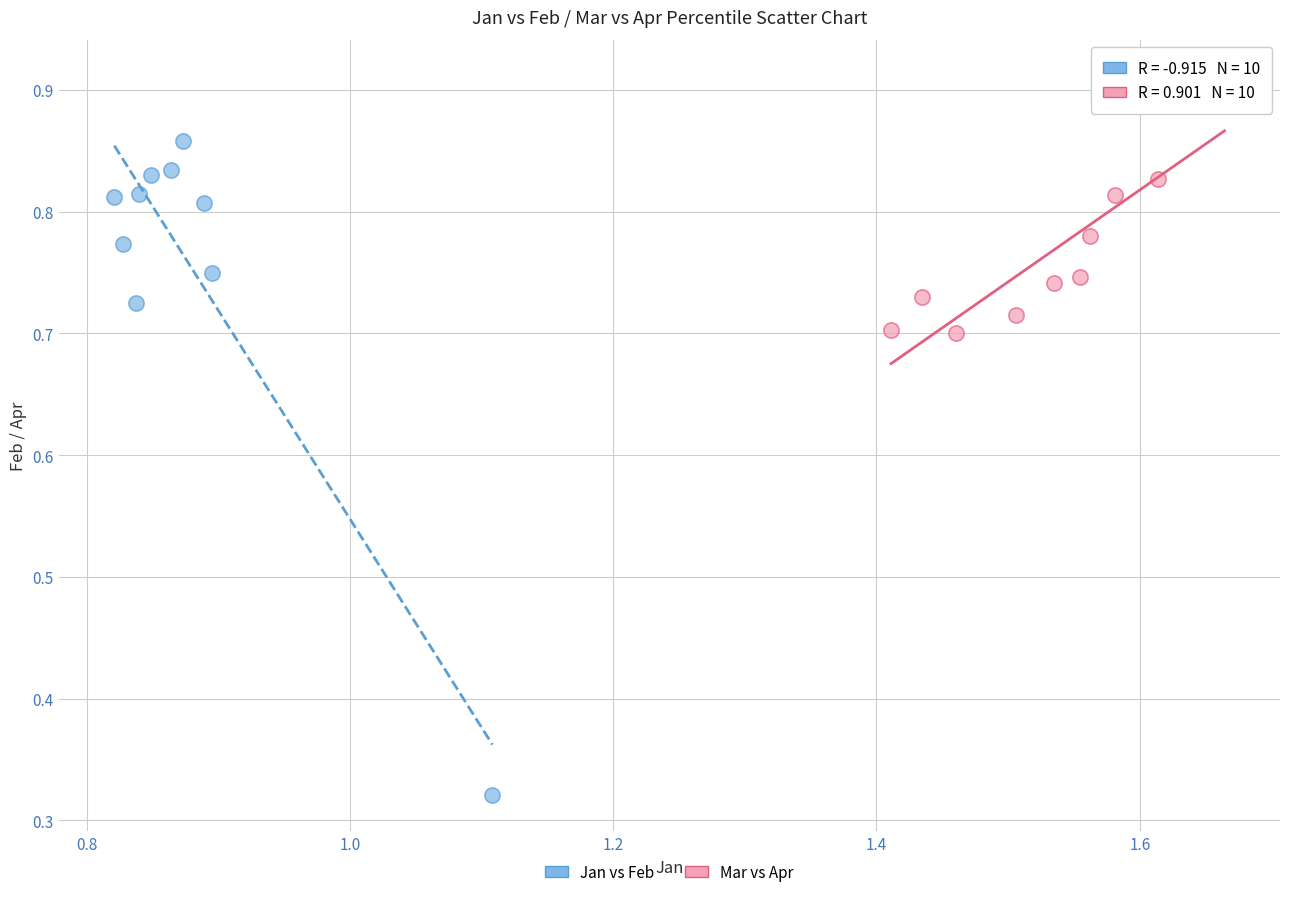

Which series has the widest spread of Y values?

Jan vs Feb